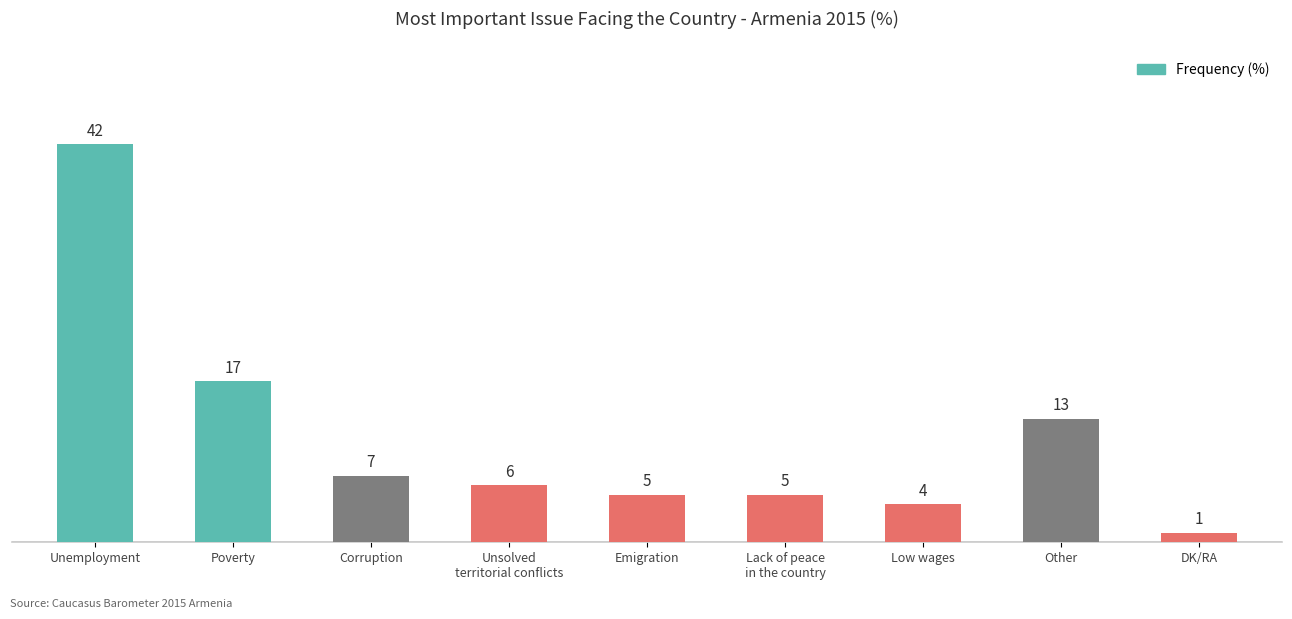

What is the difference between the values at DK/RA and Other?

12